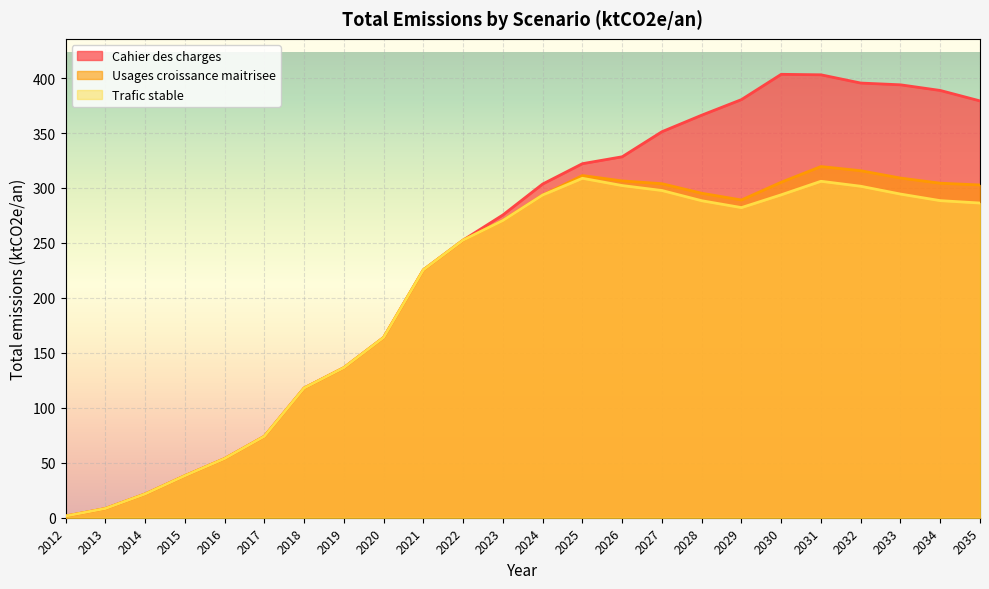

What is the smallest value displayed?

1.5